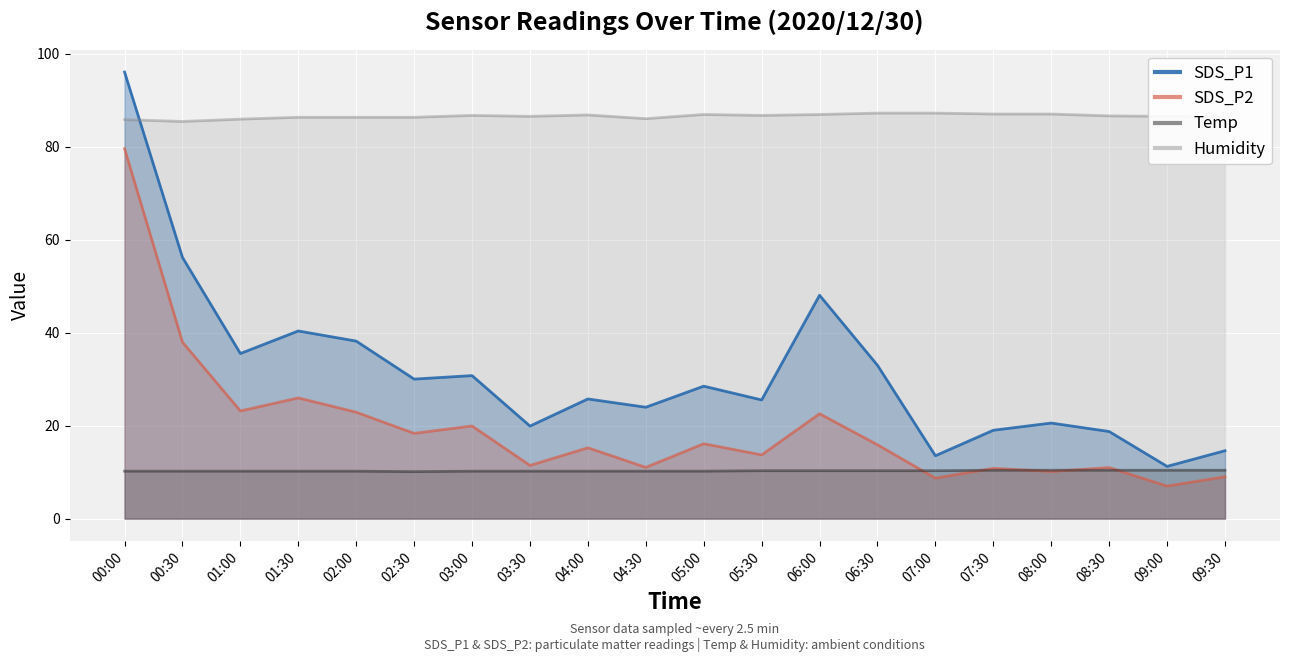

What is the difference between the second highest and second lowest values in the Humidity series?

1.4